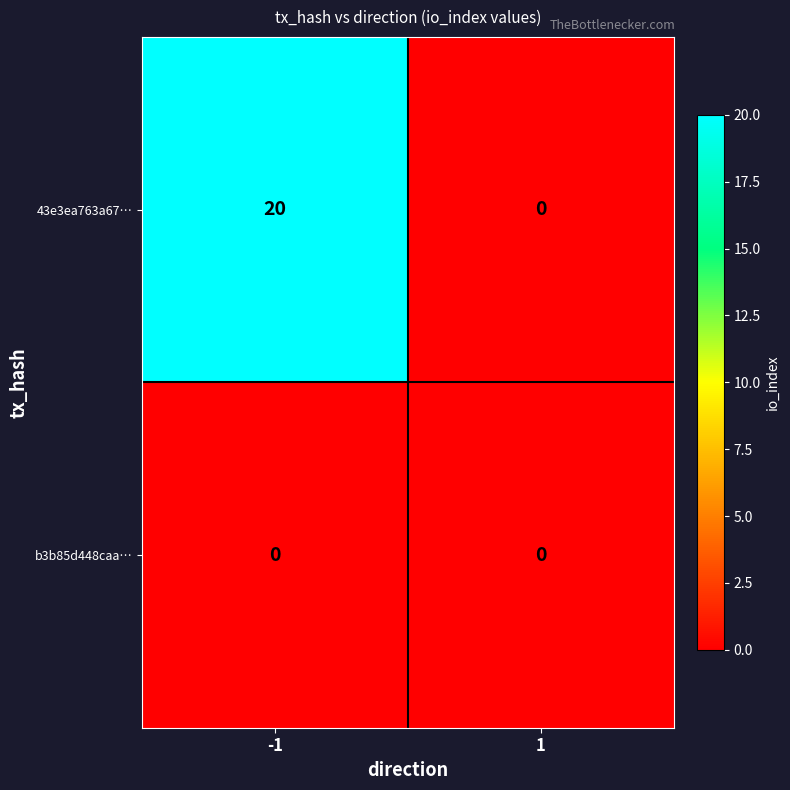

What is the maximum value shown in the chart?

20